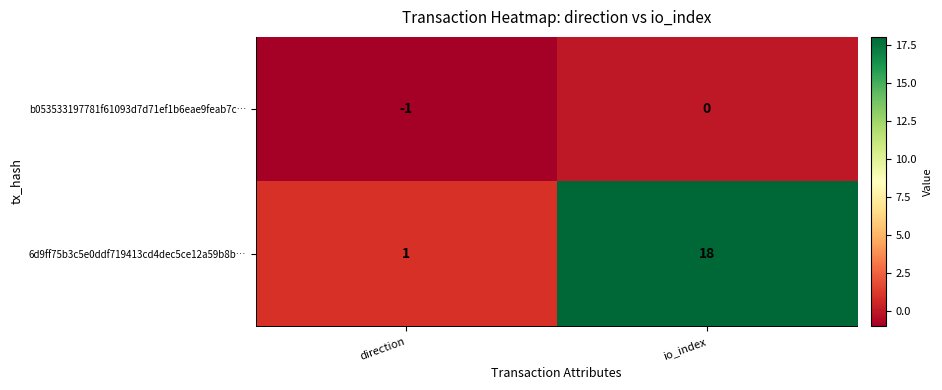

What is the difference between the 6d9ff75b3c5e0ddf719413cd4dec5ce12a59b8b… values at io_index and direction?

17